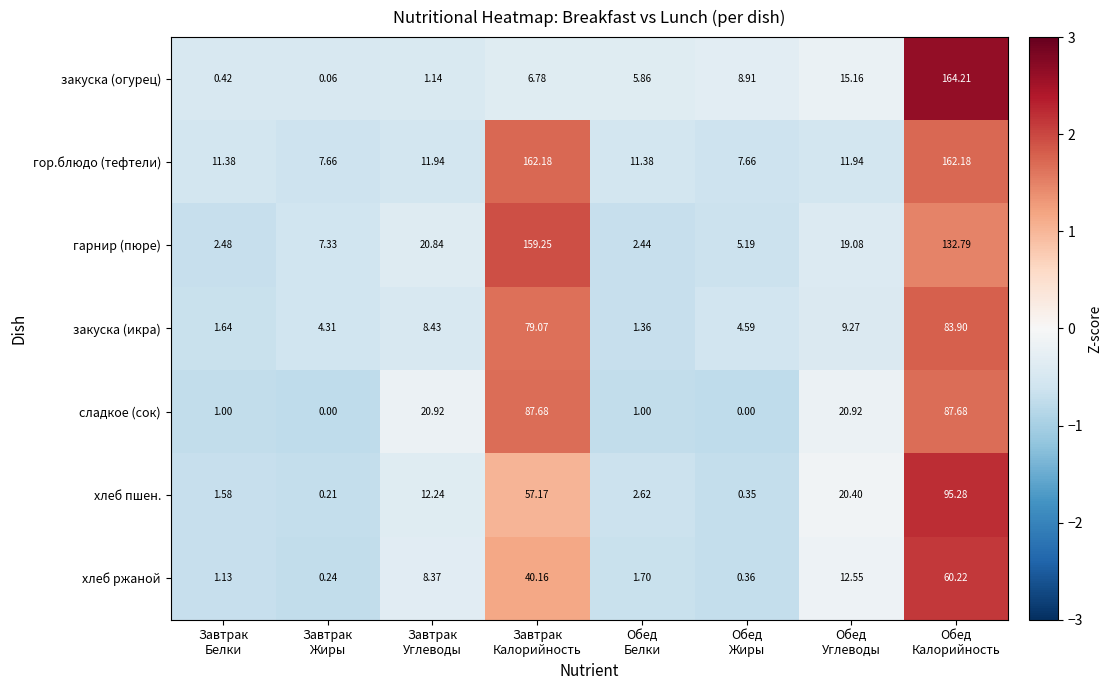

Which series has the widest spread of values?

закуска (огурец)